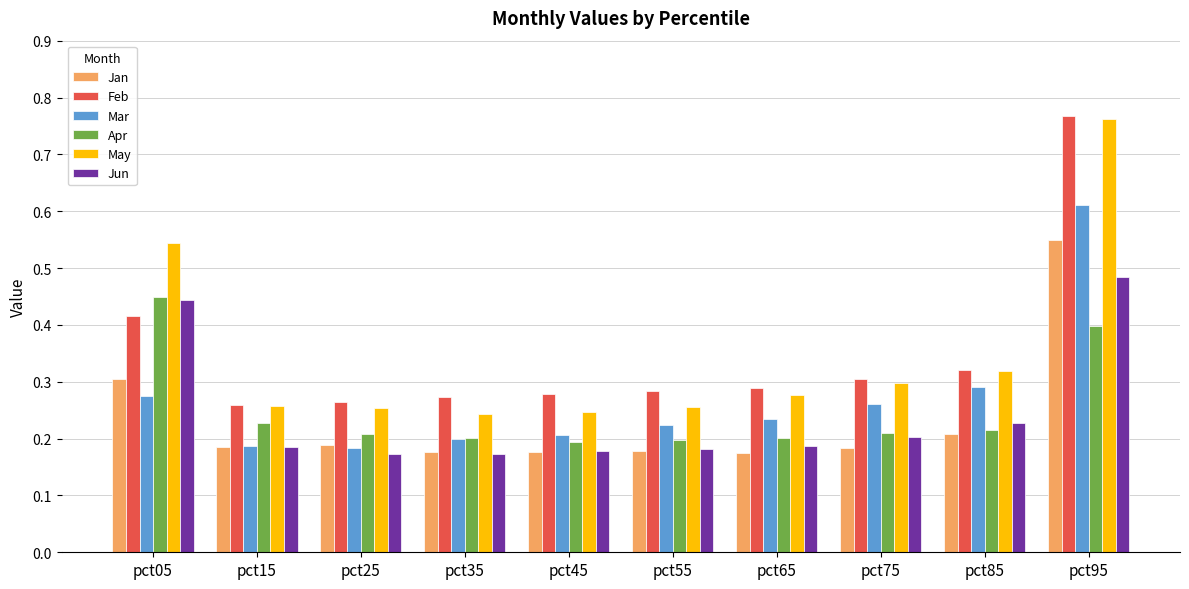

At which category is the sum across all series the highest?

pct95